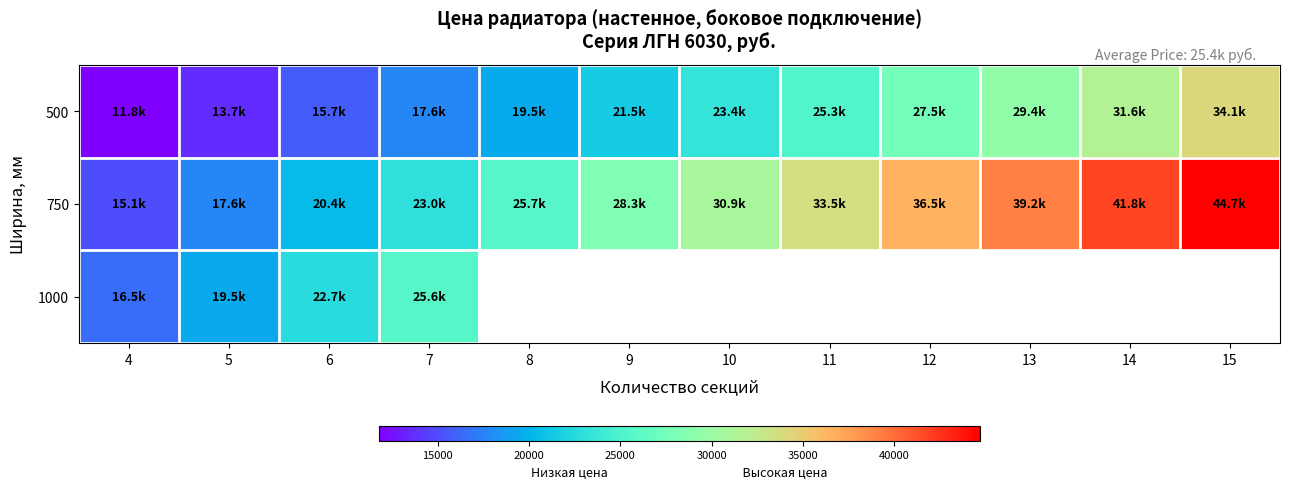

At 4, list the series in order from largest to smallest.

1000, 750, 500